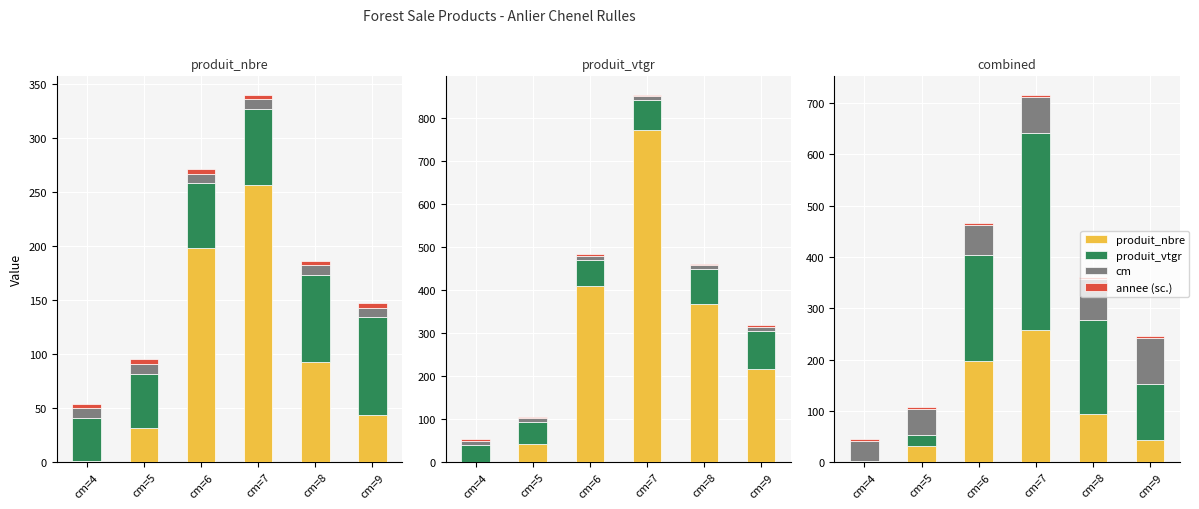

Are the bars grouped side by side (vs. stacked)?

Yes